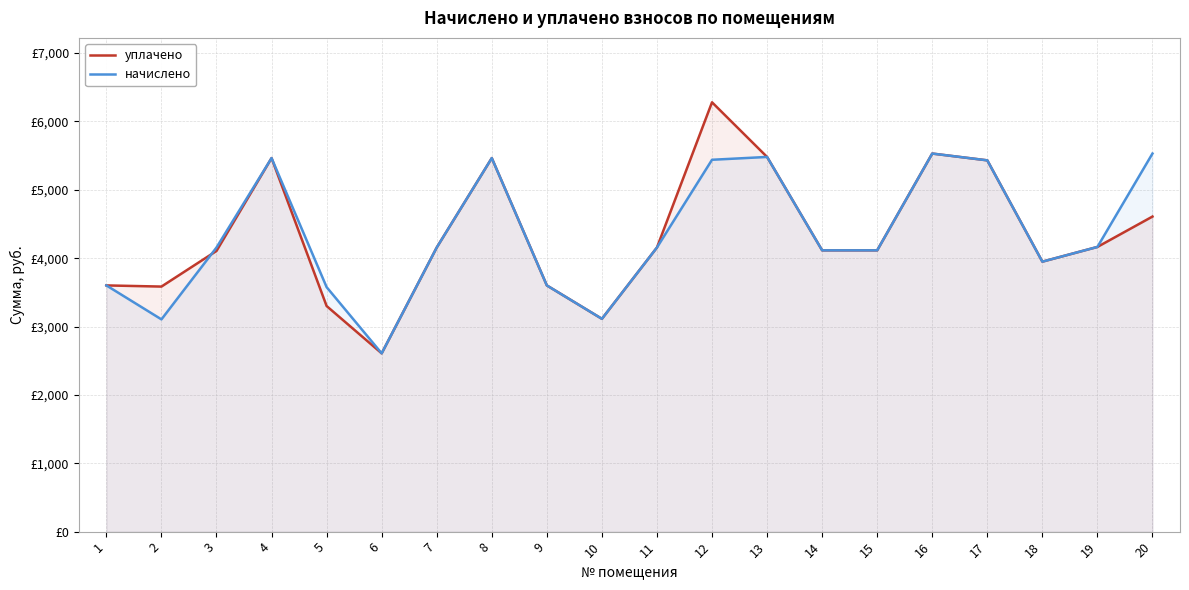

What are all the series names shown in the legend?

уплачено, начислено